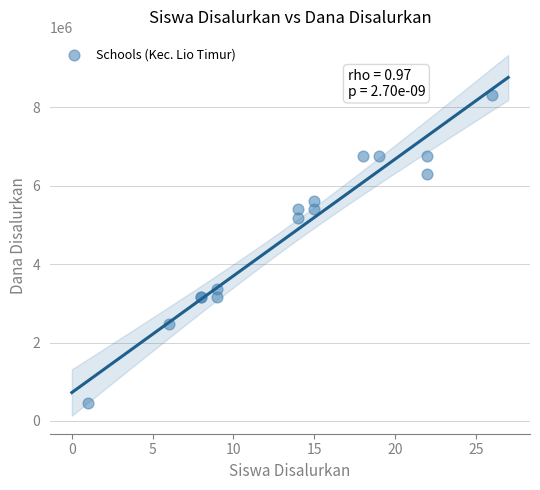

What Y value in the scatter plot is closest to 4387500?

5175000